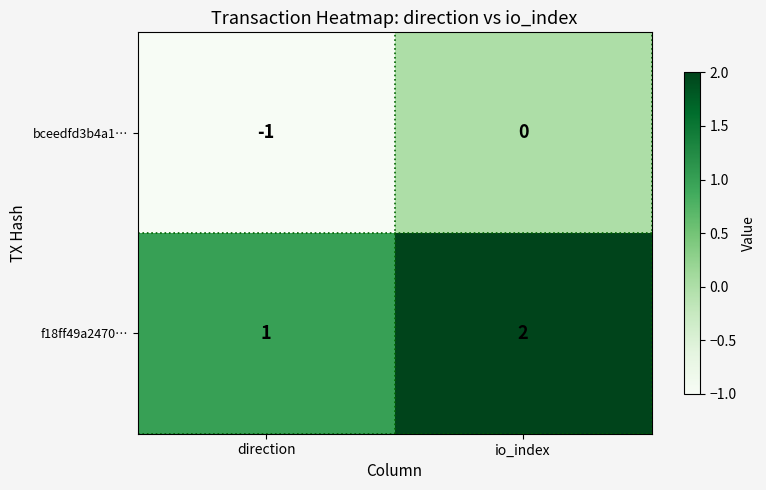

The value of bceedfd3b4a1… at io_index is 0. True or false?

True